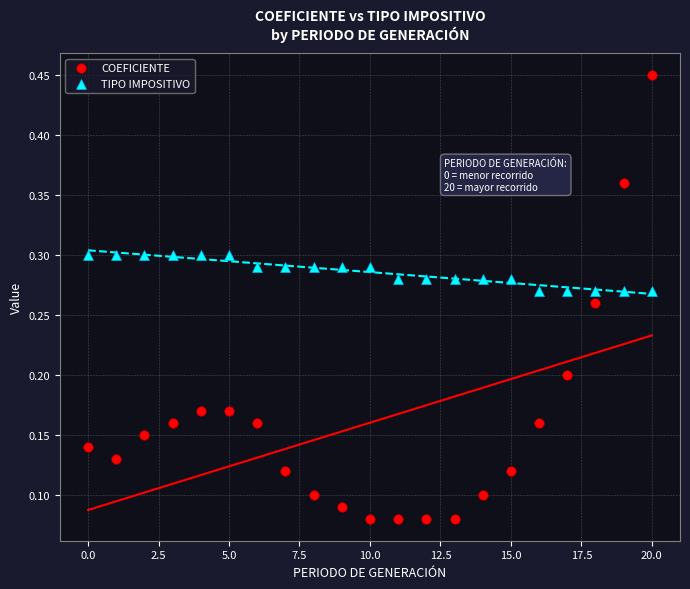

Which series reaches the minimum Y coordinate?

COEFICIENTE